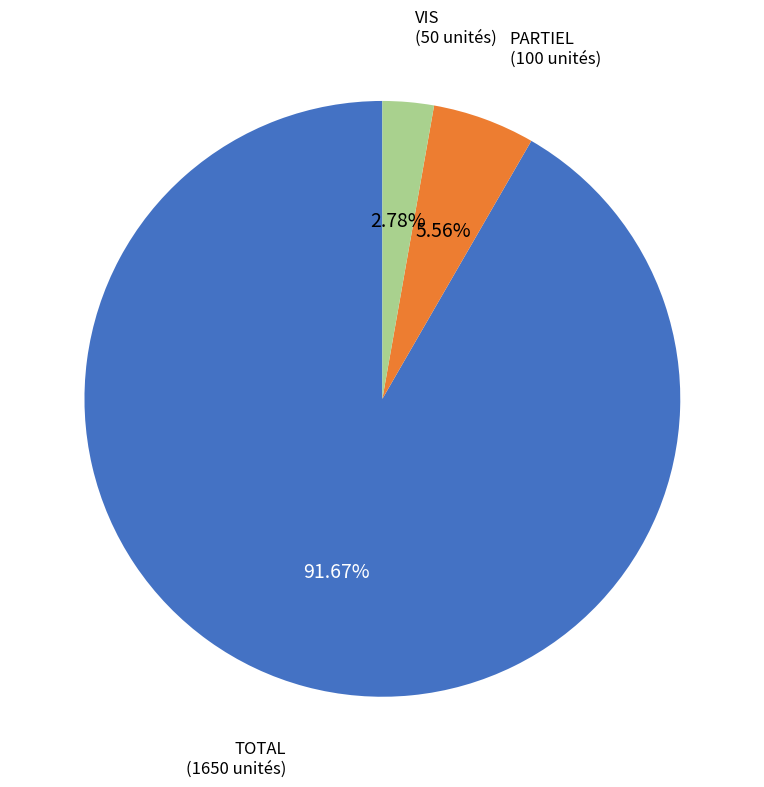

How many segments does this pie chart have?

3